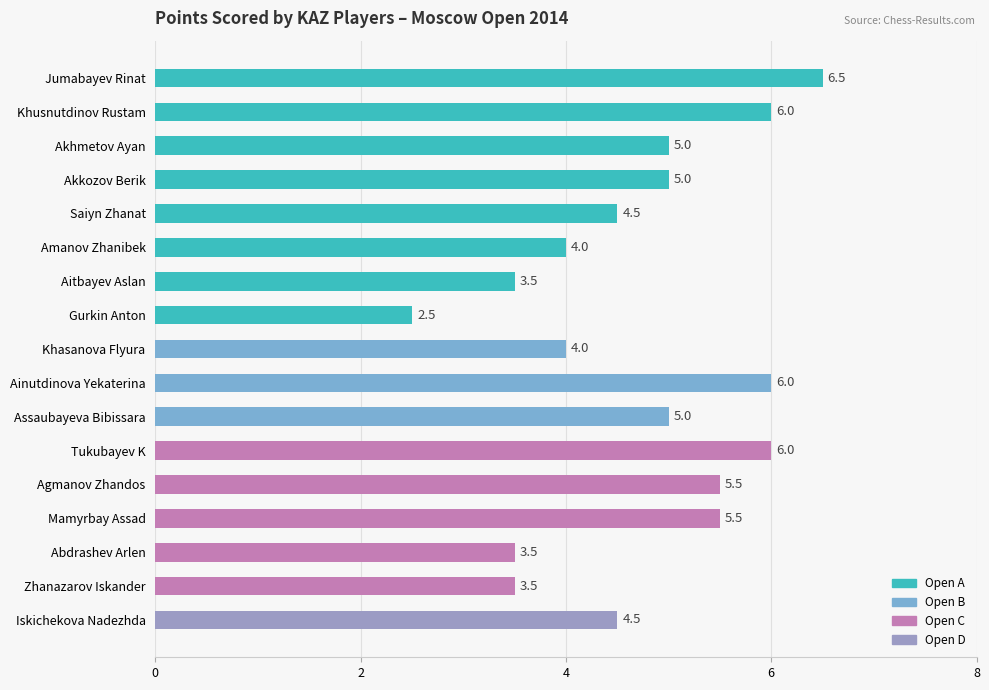

Reading top to bottom, list all the values displayed in this chart.

Jumabayev Rinat=6.5	Khusnutdinov Rustam=6.0	Akhmetov Ayan=5.0	Akkozov Berik=5.0	Saiyn Zhanat=4.5	Amanov Zhanibek=4.0	Aitbayev Aslan=3.5	Gurkin Anton=2.5	Khasanova Flyura=4.0	Ainutdinova Yekaterina=6.0	Assaubayeva Bibissara=5.0	Tukubayev K=6.0	Agmanov Zhandos=5.5	Mamyrbay Assad=5.5	Abdrashev Arlen=3.5	Zhanazarov Iskander=3.5	Iskichekova Nadezhda=4.5